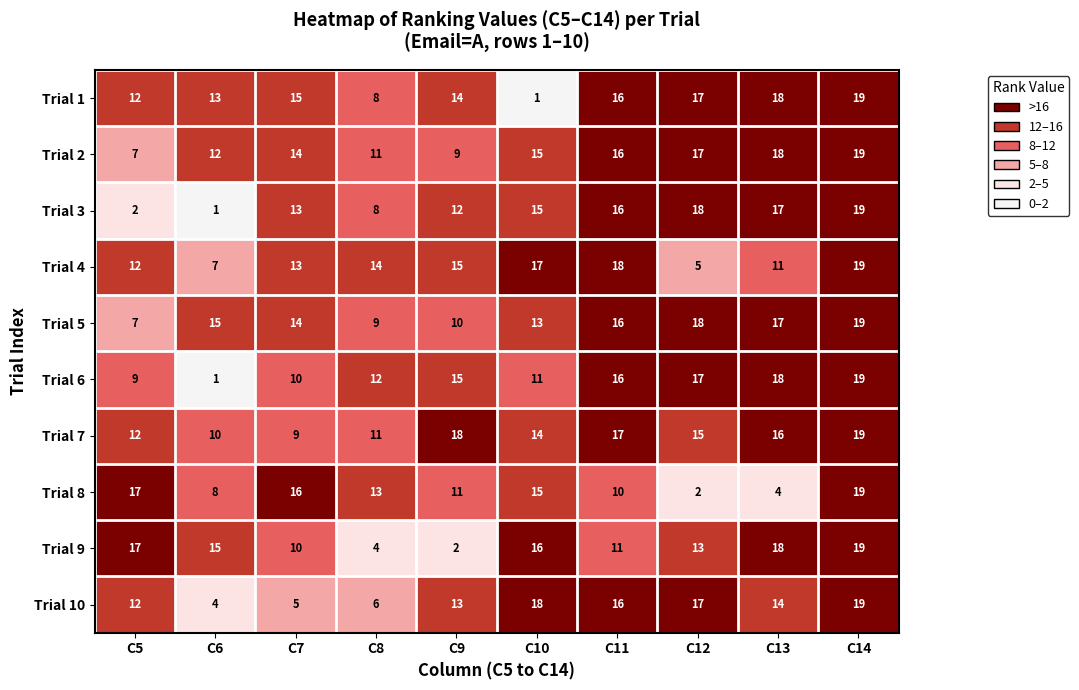

What is the difference between the second highest and second lowest values in the Trial 3 series?

16